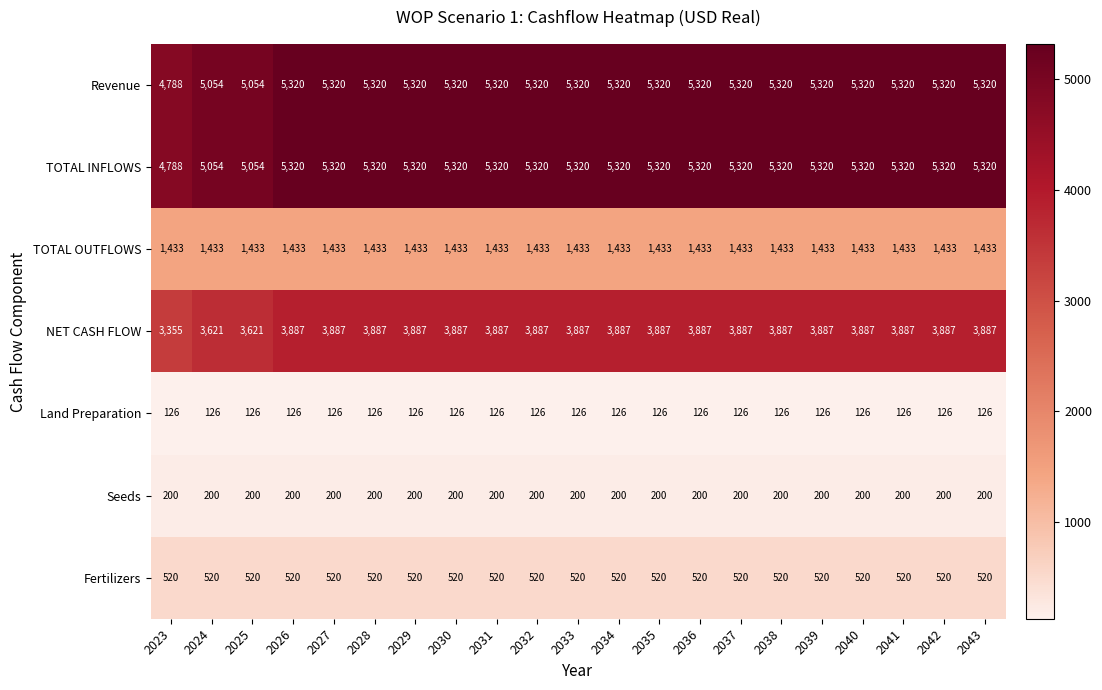

What is the sum of all Fertilizers values?

10920